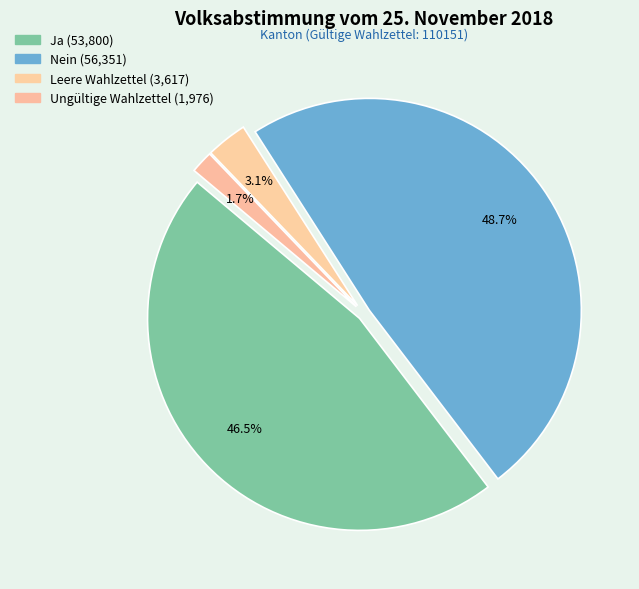

How many slices are in this pie chart?

4